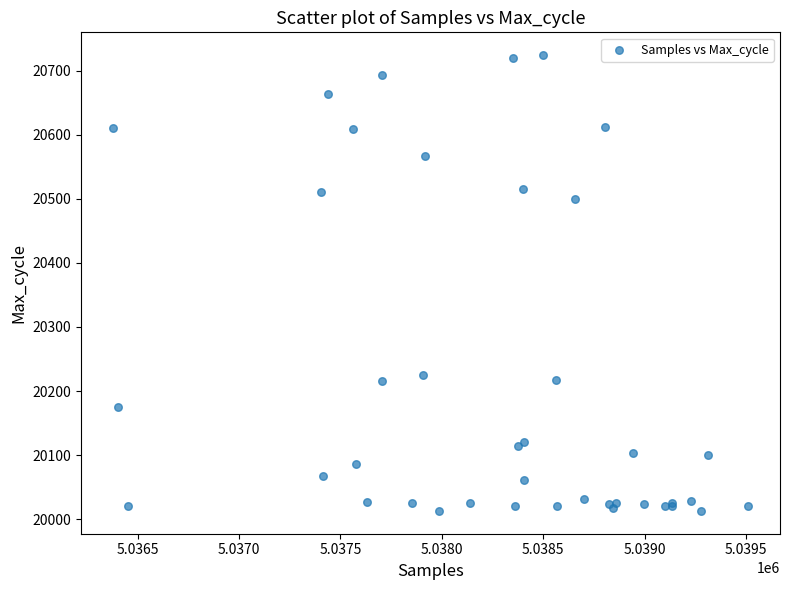

What Y value in the scatter plot is closest to 20368?

20499